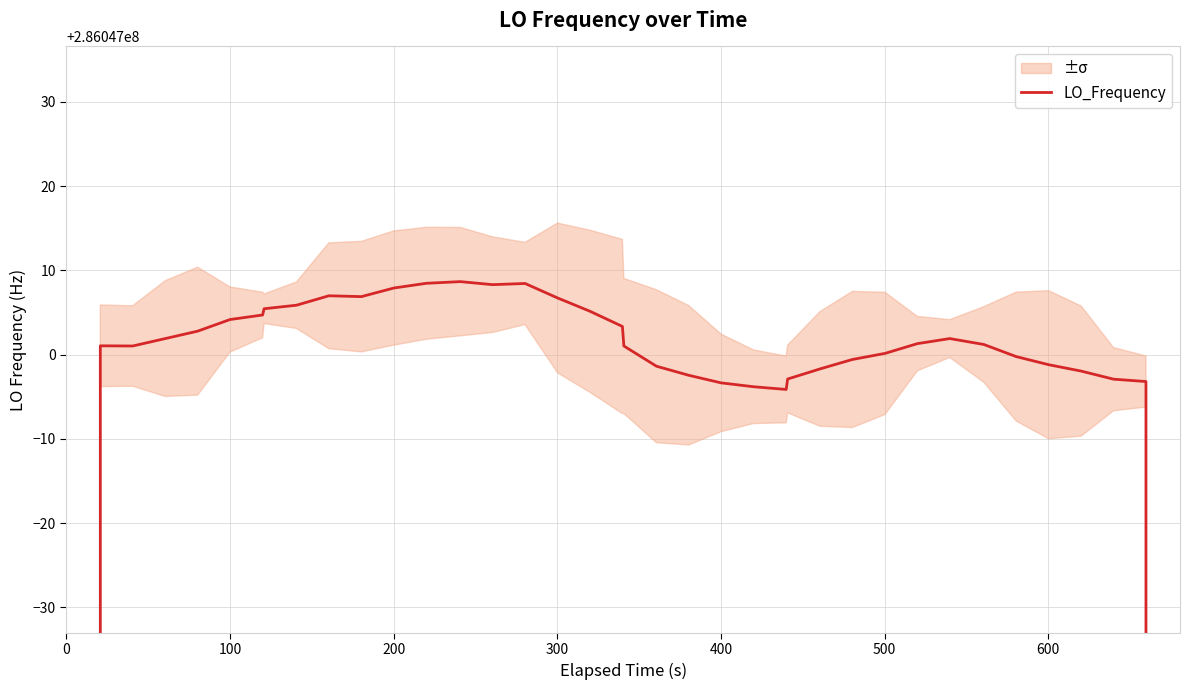

How many data points are less than 286047001?

18